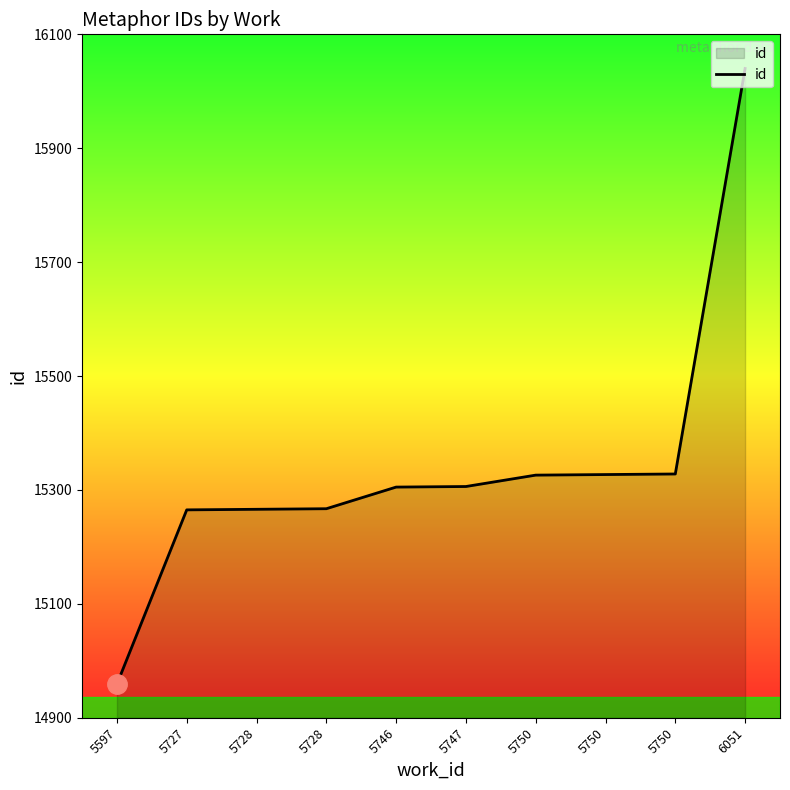

What is the difference between the maximum and minimum values?

1081